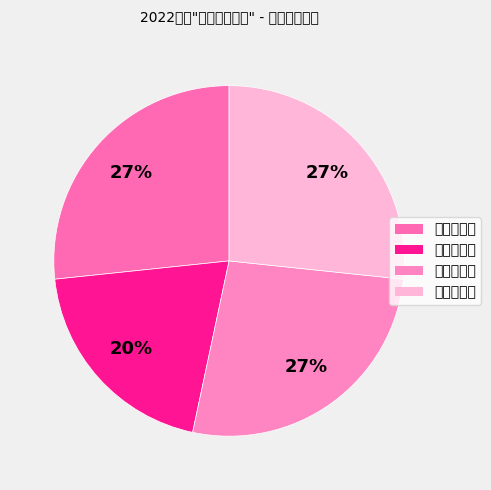

Rank the categories by value from highest to lowest.

生态管理类, 综合管理类, 产业经营类, 财审风控类